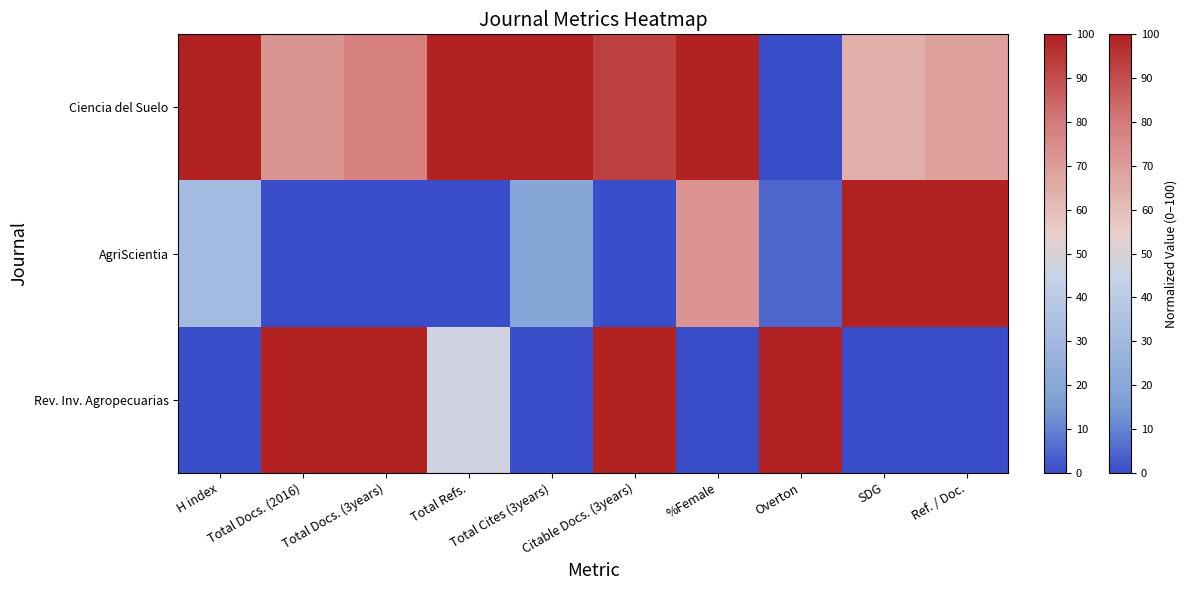

Which has a higher value, Total Cites (3years) or Ref. / Doc.?

Total Cites (3years)